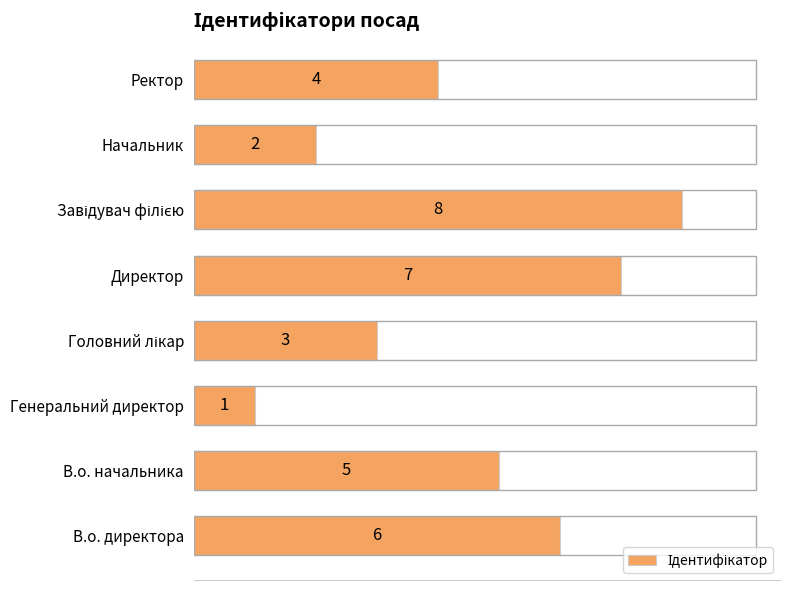

Does the chart contain any negative values?

No